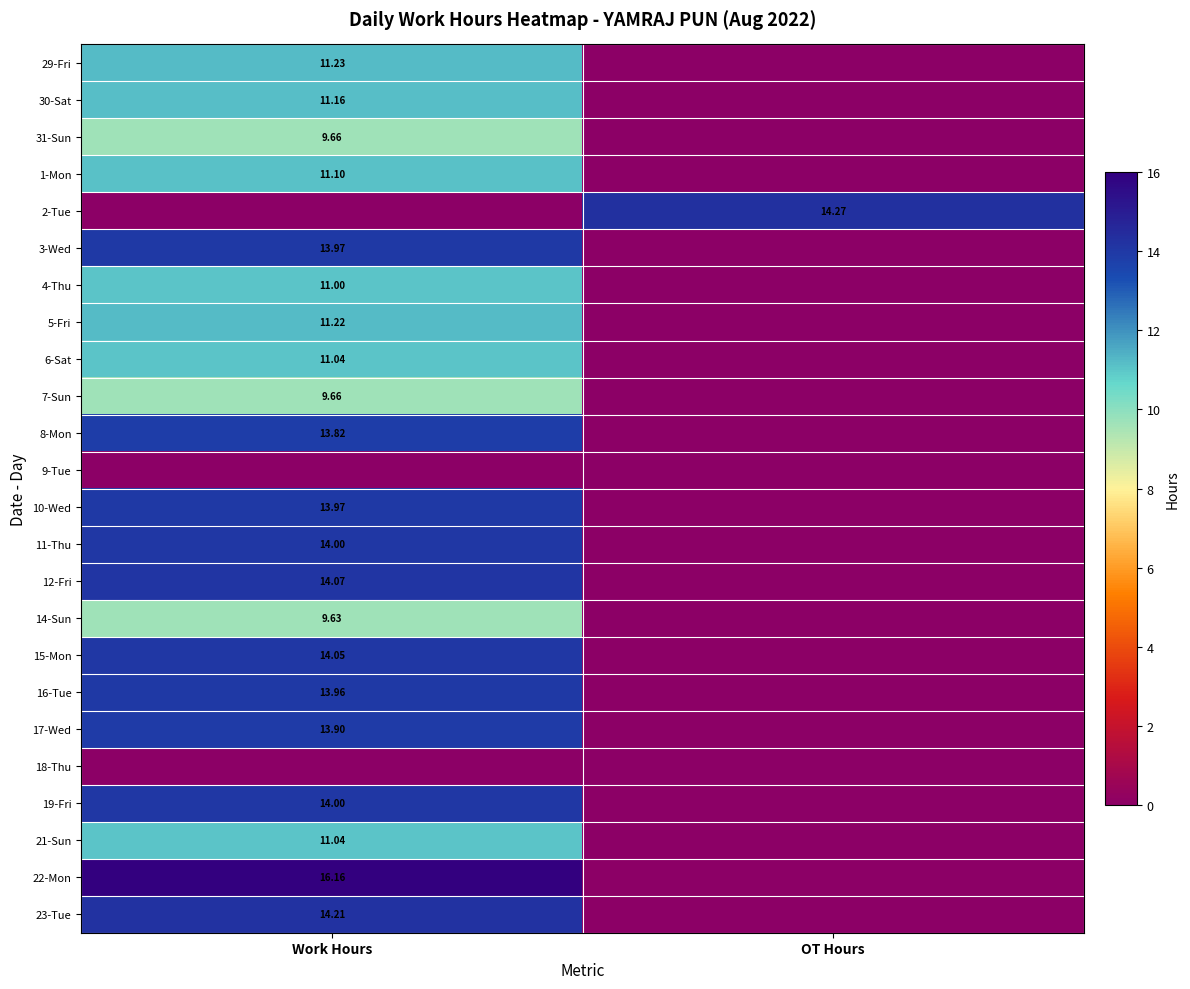

What is the greatest value displayed?

16.2